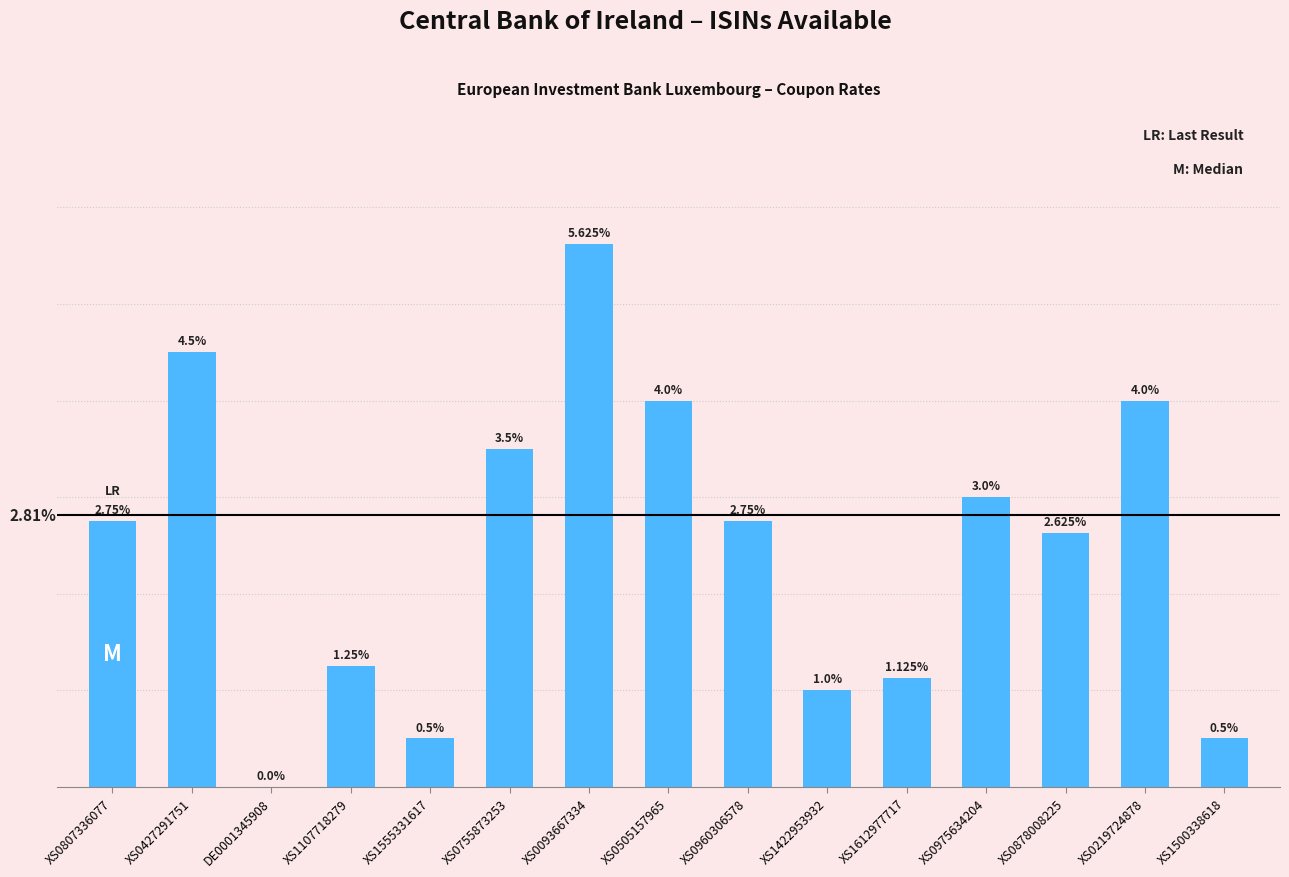

Which has a higher value, XS0505157965 or XS1500338618?

XS0505157965